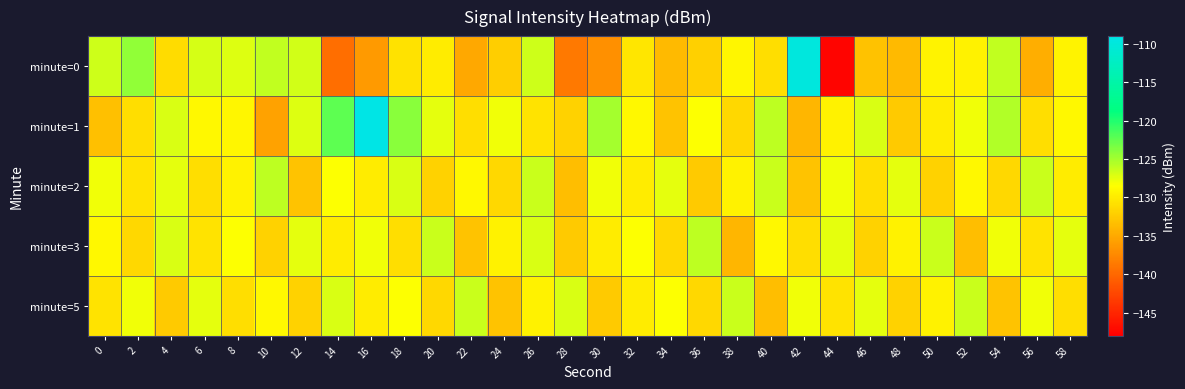

Reading left to right, transcribe all the data shown in this chart.

minute=0: 0=-126.5	2=-124.3	4=-131.2	6=-126.9	8=-127.2	10=-126.1	12=-126.7	14=-139.5	16=-136.2	18=-130.7	20=-129.9	22=-135.2	24=-132.2	26=-126.5	28=-138.6	30=-137.0	32=-130.5	34=-133.8	36=-132.1	38=-129.1	40=-131.0	42=-109.8	44=-147.6	46=-133.2	48=-133.8	50=-129.3	52=-129.5	54=-126.1	56=-134.6	58=-129.3
minute=1: 0=-133.3	2=-130.9	4=-127.1	6=-129.0	8=-129.2	10=-135.5	12=-127.2	14=-122.3	16=-109.0	18=-124.0	20=-127.5	22=-131.0	24=-128.0	26=-130.5	28=-132.0	30=-125.0	32=-129.0	34=-133.0	36=-128.5	38=-131.5	40=-126.0	42=-134.0	44=-129.5	46=-127.0	48=-132.5	50=-130.0	52=-128.0	54=-125.5	56=-131.0	58=-129.0
minute=2: 0=-128.0	2=-130.5	4=-127.5	6=-131.0	8=-129.5	10=-126.0	12=-133.0	14=-128.5	16=-130.0	18=-127.0	20=-132.0	22=-129.0	24=-131.5	26=-126.5	28=-133.5	30=-128.0	32=-130.0	34=-127.5	36=-132.5	38=-129.5	40=-126.5	42=-133.0	44=-128.0	46=-131.0	48=-127.5	50=-132.0	52=-129.0	54=-131.5	56=-126.5	58=-130.0
minute=3: 0=-129.0	2=-131.5	4=-127.0	6=-130.5	8=-128.5	10=-132.0	12=-127.5	14=-130.0	16=-128.0	18=-131.0	20=-126.5	22=-133.0	24=-129.5	26=-127.0	28=-132.5	30=-130.0	32=-128.5	34=-131.5	36=-126.0	38=-134.0	40=-129.0	42=-131.0	44=-127.5	46=-132.0	48=-129.5	50=-126.5	52=-133.5	54=-128.0	56=-130.5	58=-127.5
minute=5: 0=-130.5	2=-128.0	4=-132.5	6=-127.5	8=-131.0	10=-129.0	12=-132.0	14=-127.0	16=-130.0	18=-128.5	20=-131.5	22=-126.5	24=-133.0	26=-129.5	28=-127.0	30=-132.5	32=-130.0	34=-128.5	36=-131.5	38=-126.5	40=-133.5	42=-128.0	44=-130.5	46=-127.5	48=-132.0	50=-129.5	52=-126.5	54=-133.0	56=-128.0	58=-131.0